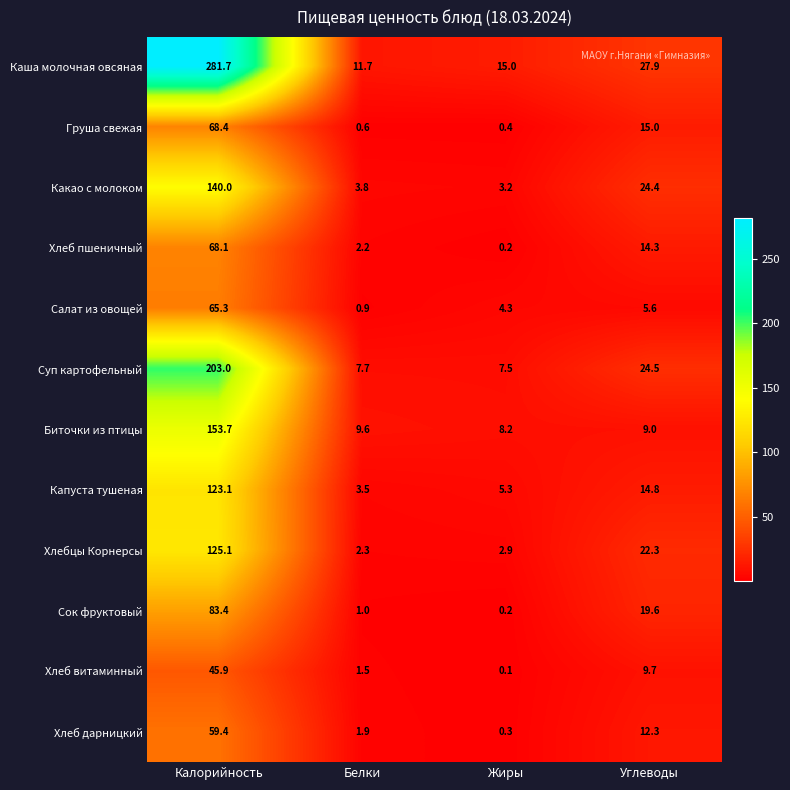

Is it true that Груша свежая equals 0.6 at Белки?

True